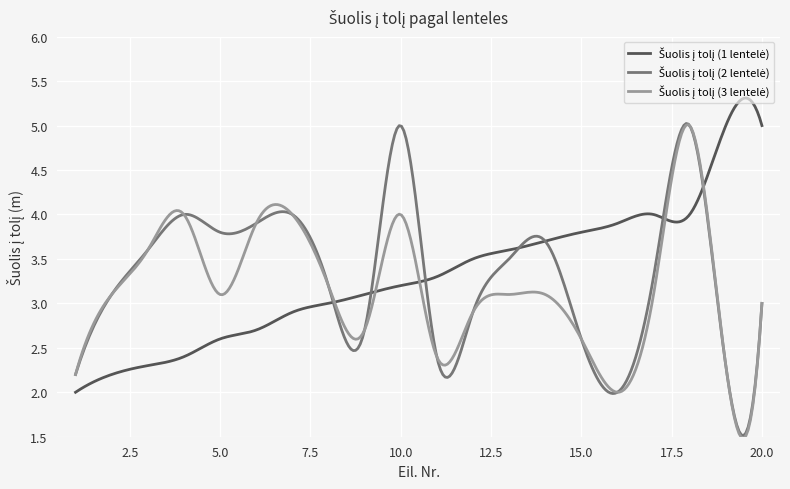

Does the chart display data point markers on the line(s)?

No